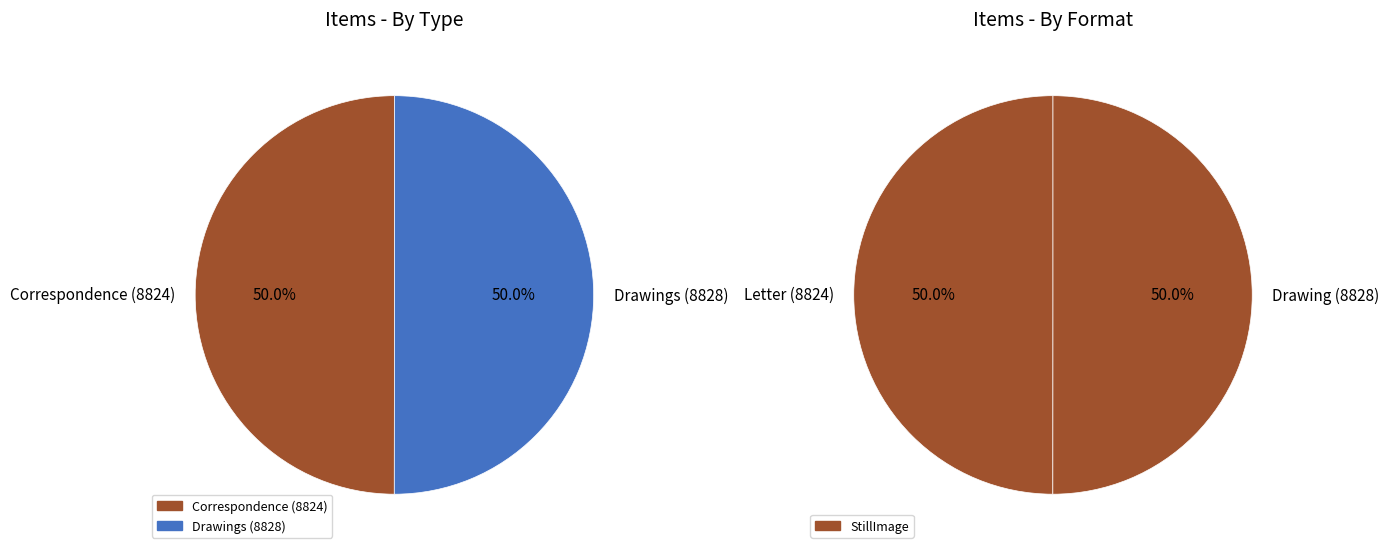

Combined, what portion of the pie is Correspondence (8824) and Drawings (8828)?

100.0%